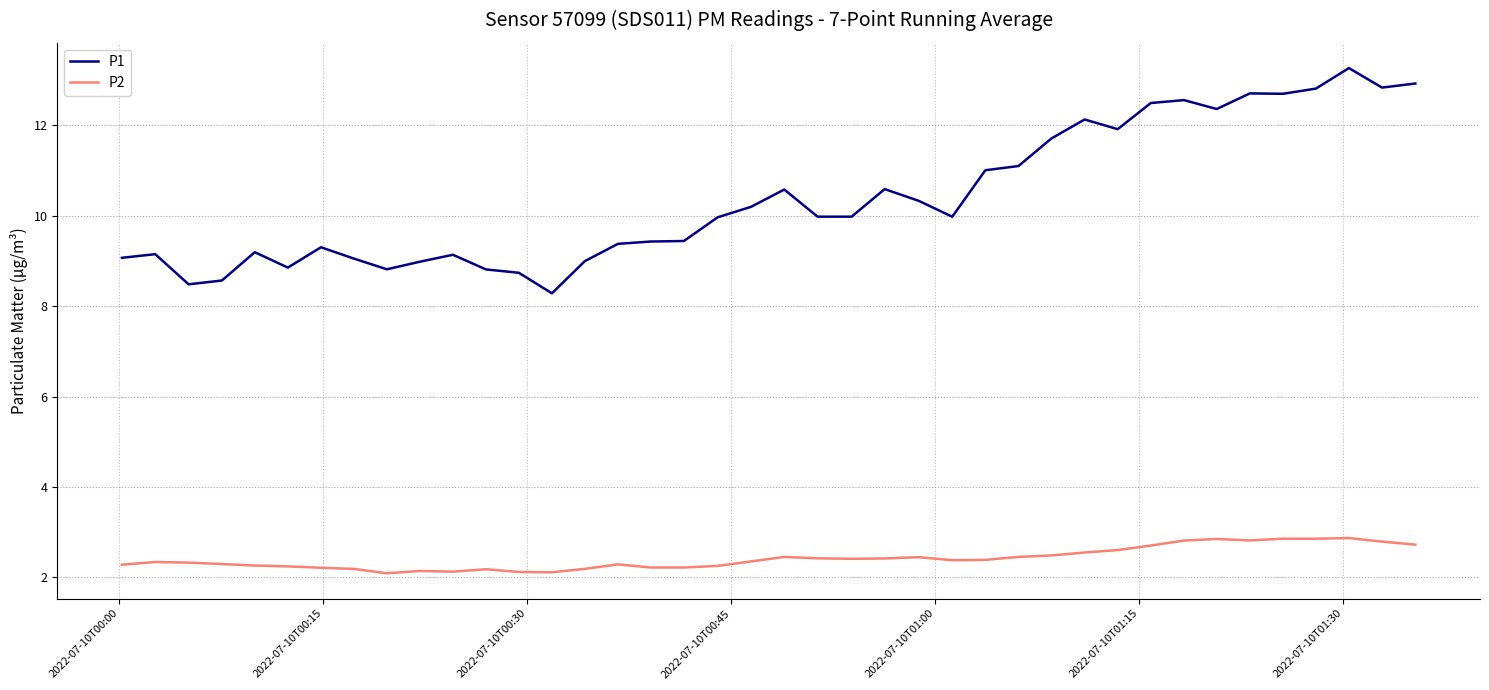

True or false: P2 has more than 0 interior local peaks.

True